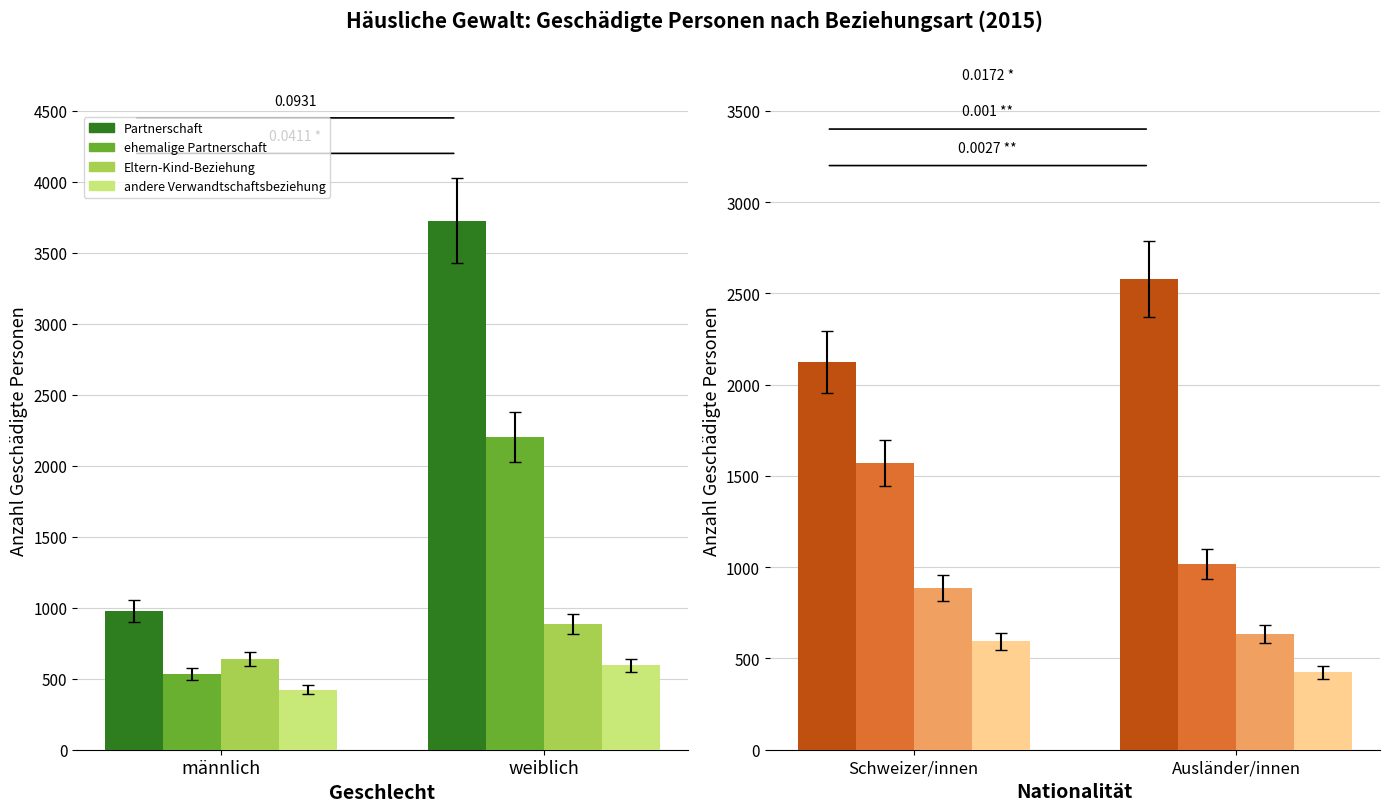

How many bars are there in each group?

4